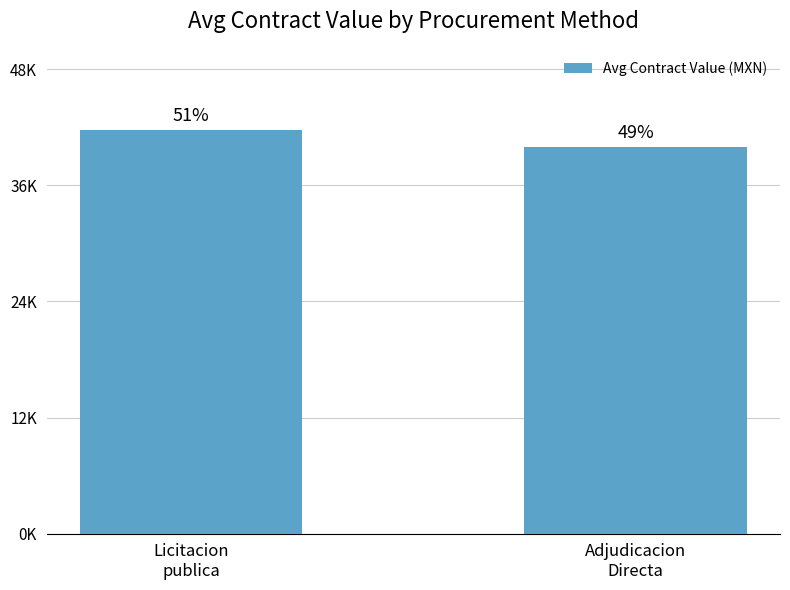

Are the bars horizontal?

No